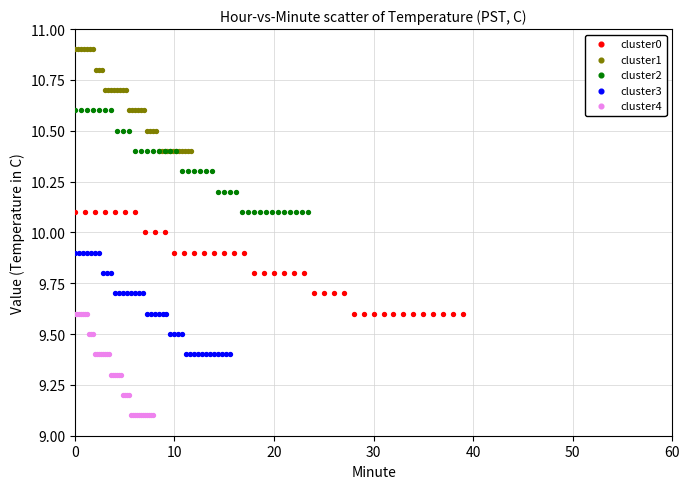

Which series reaches the minimum Y coordinate?

cluster4